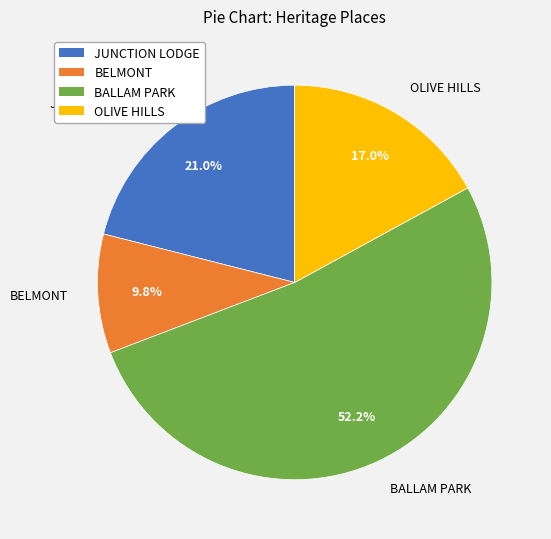

What percentage is NOT represented by JUNCTION LODGE?

79.0%